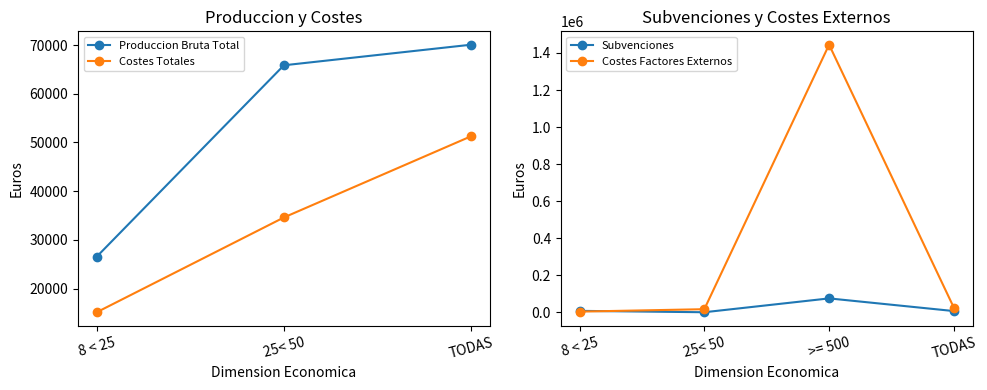

Which category has the highest value in the Subvenciones series?

>= 500